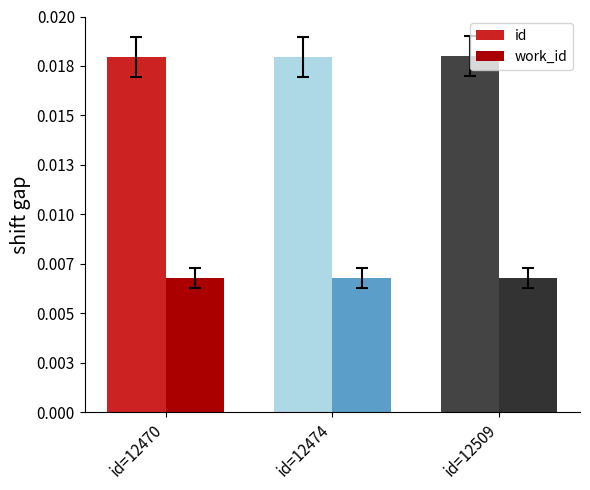

Does the chart contain any negative values?

No